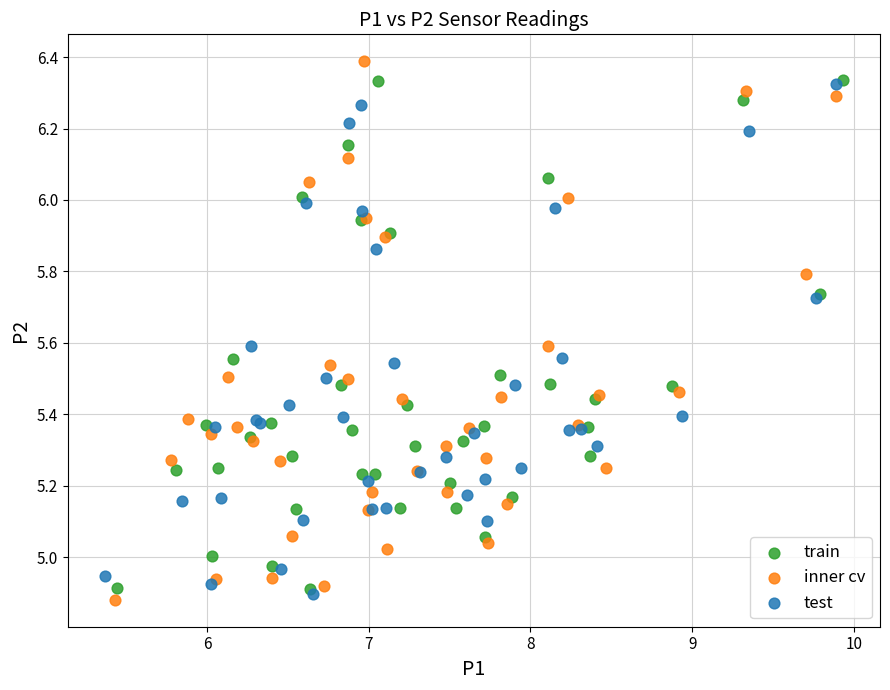

Which series has the widest spread of Y values?

inner cv